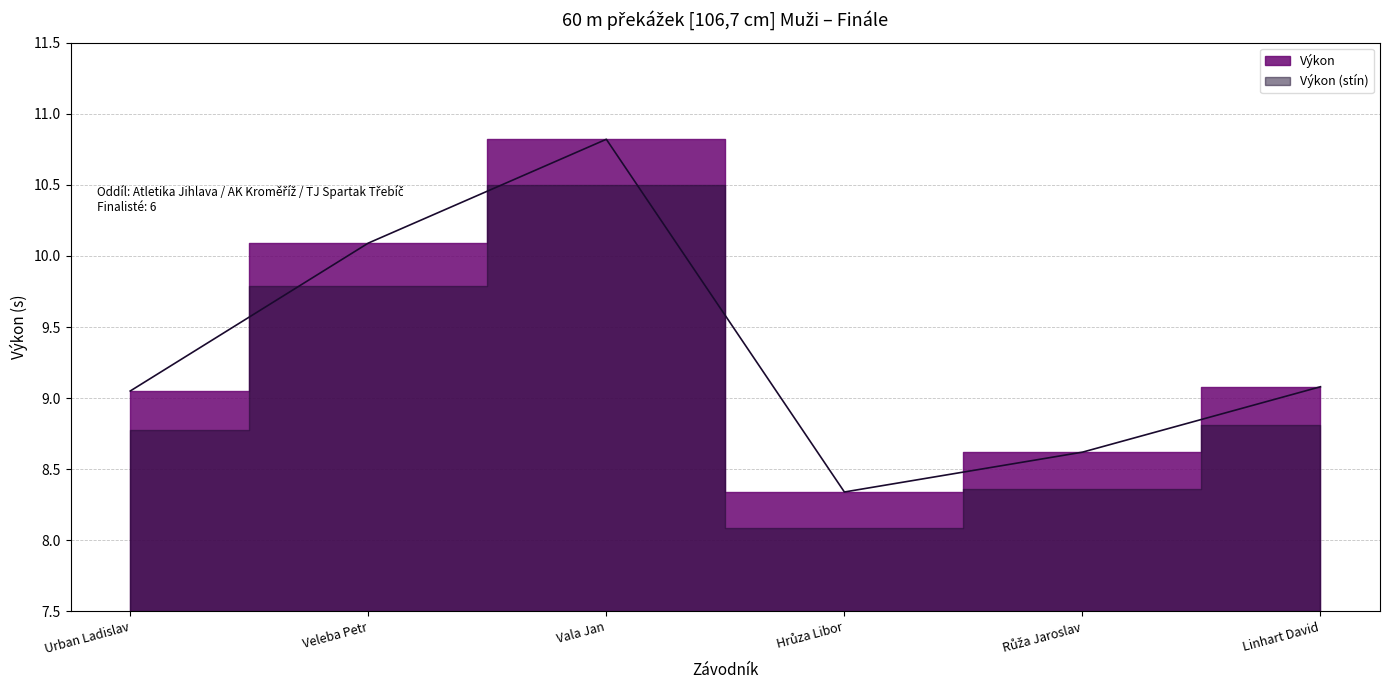

Does the chart have visible grid lines?

Yes